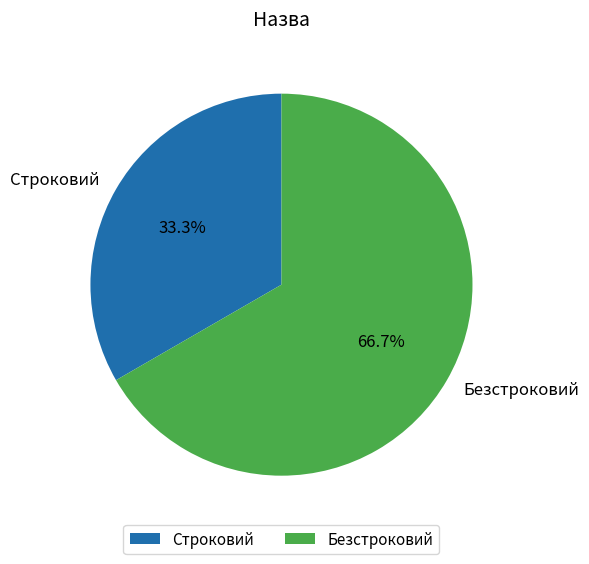

Combined, do Безстроковий and Строковий account for over 50%?

Yes